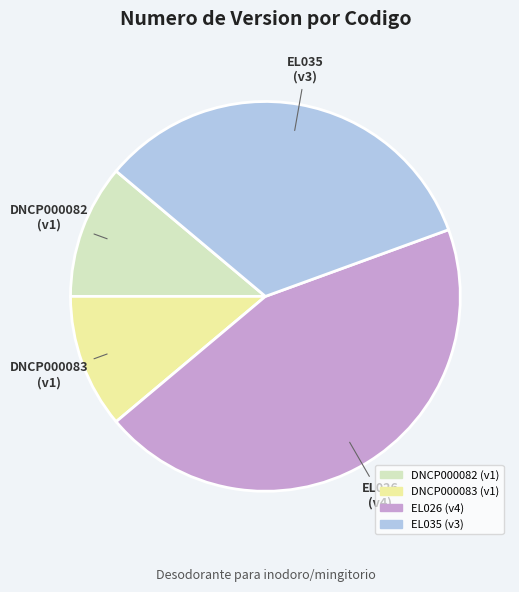

Does DNCP000083 account for over 50% of the chart?

No